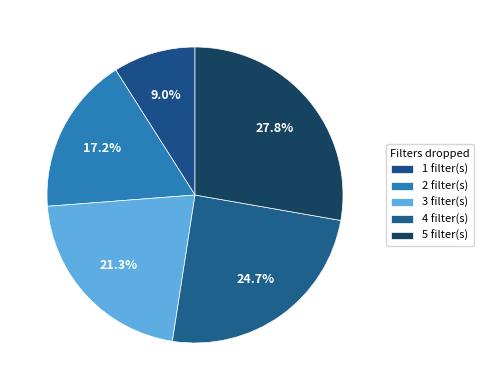

Which category has the smallest portion of the pie?

1